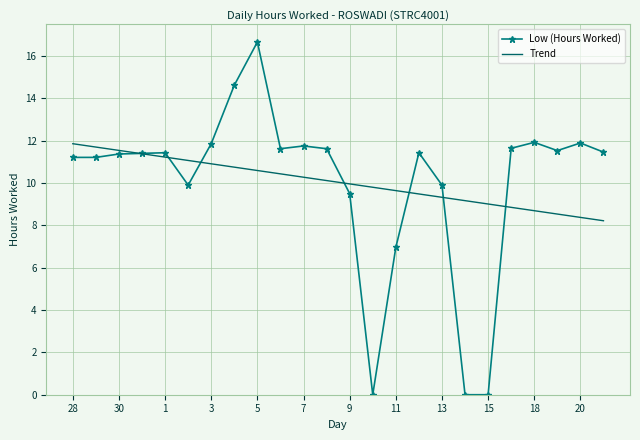

Rank the series by their maximum value, from highest to lowest.

Low (Hours Worked), Trend